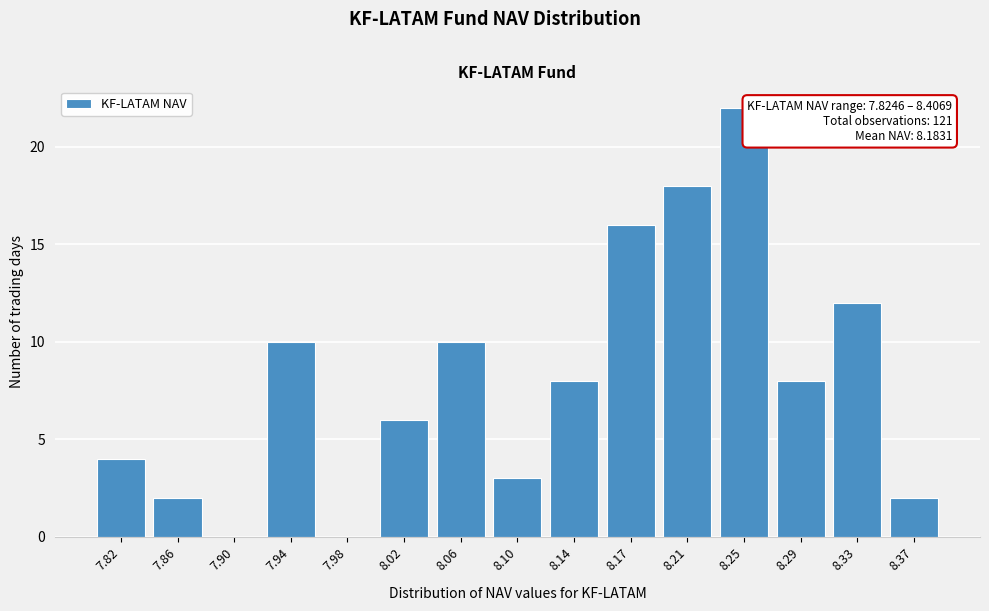

Reading left to right, list all the values displayed in this chart.

7.82=4	7.86=2	7.90=0	7.94=10	7.98=0	8.02=6	8.06=10	8.10=3	8.14=8	8.17=16	8.21=18	8.25=22	8.29=8	8.33=12	8.37=2